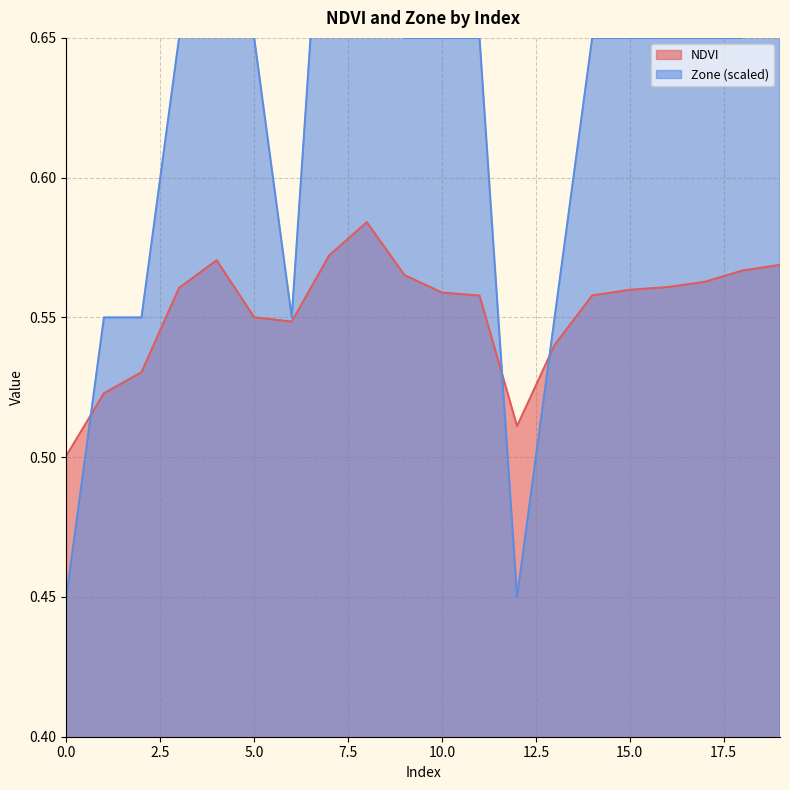

True or false: Zone and NDVI cross at least once.

True